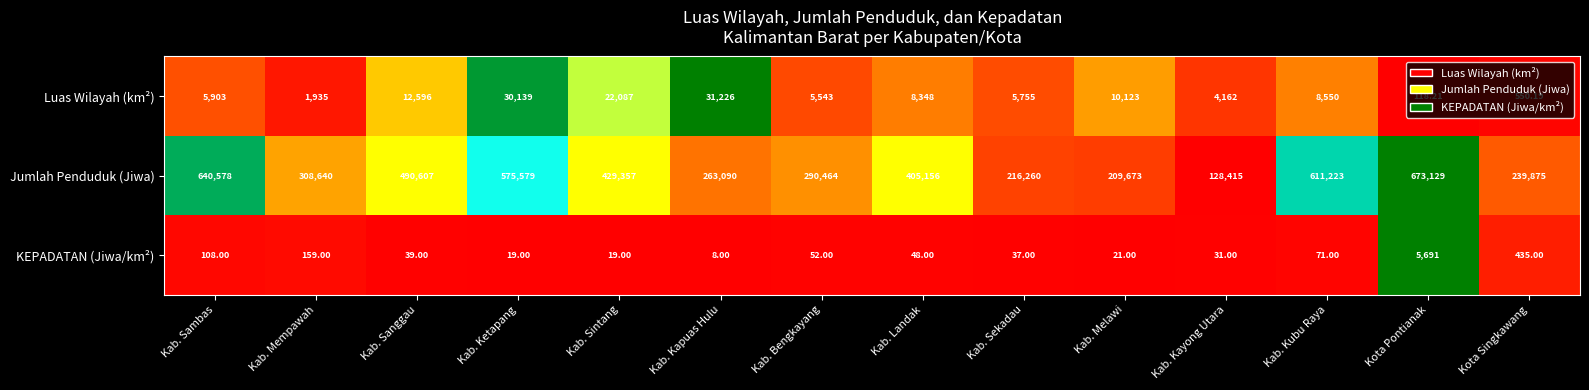

At which label does Luas Wilayah (km²) first exceed 8348?

Kab. Sanggau